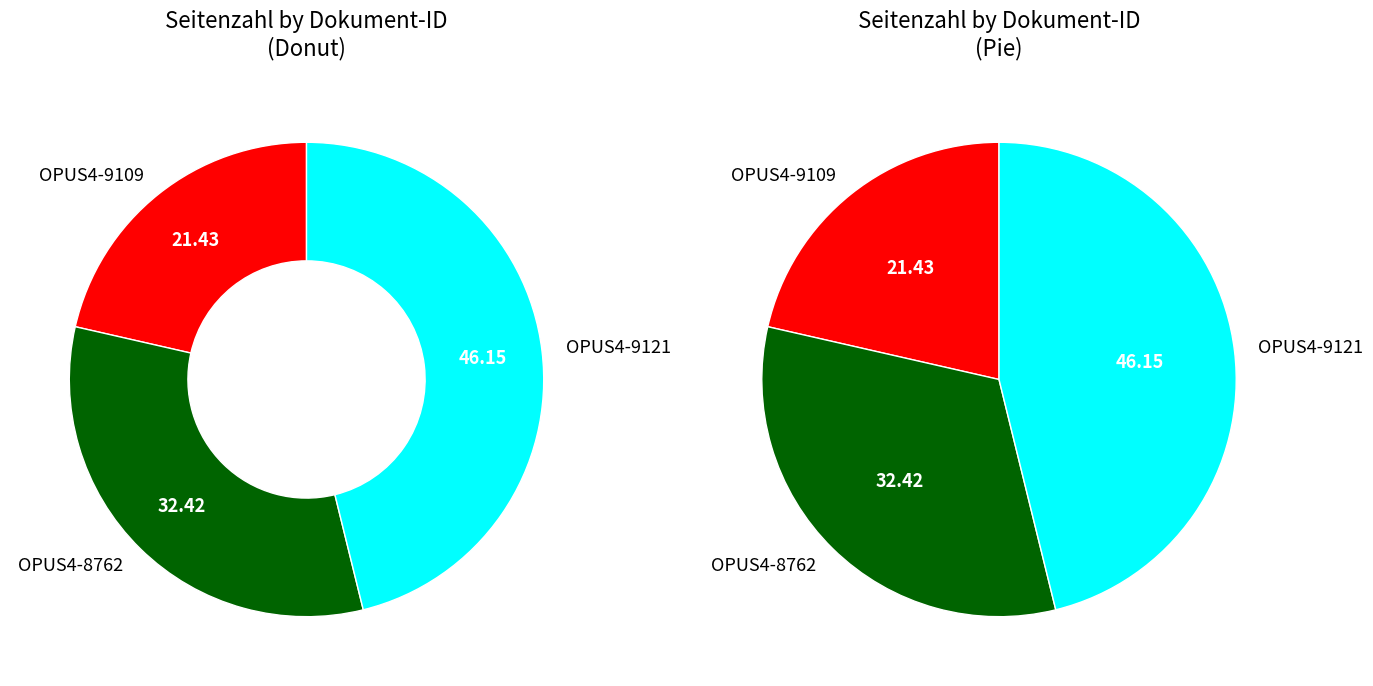

Count the number of slices in the pie.

3